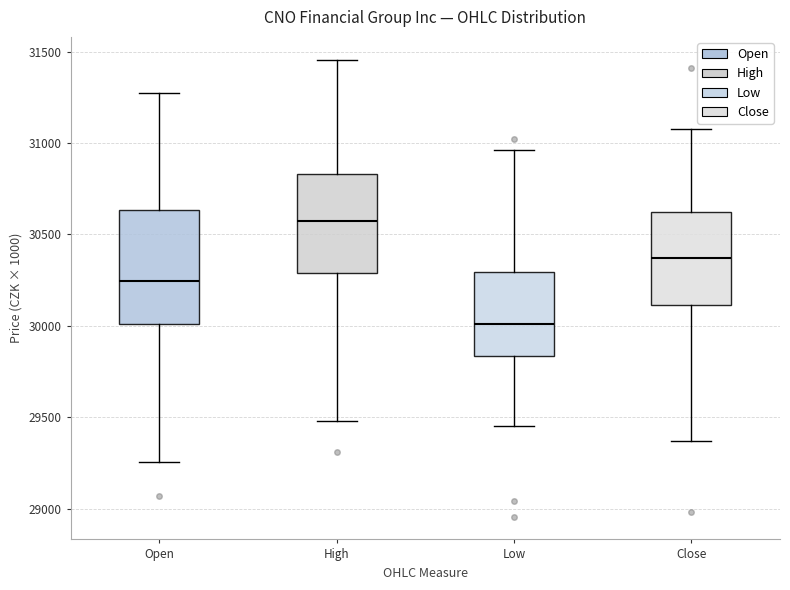

Where is the lower edge of the box for Low on the y-axis? The values are not printed on the chart, so give them approximately, as read against the axis.

29850